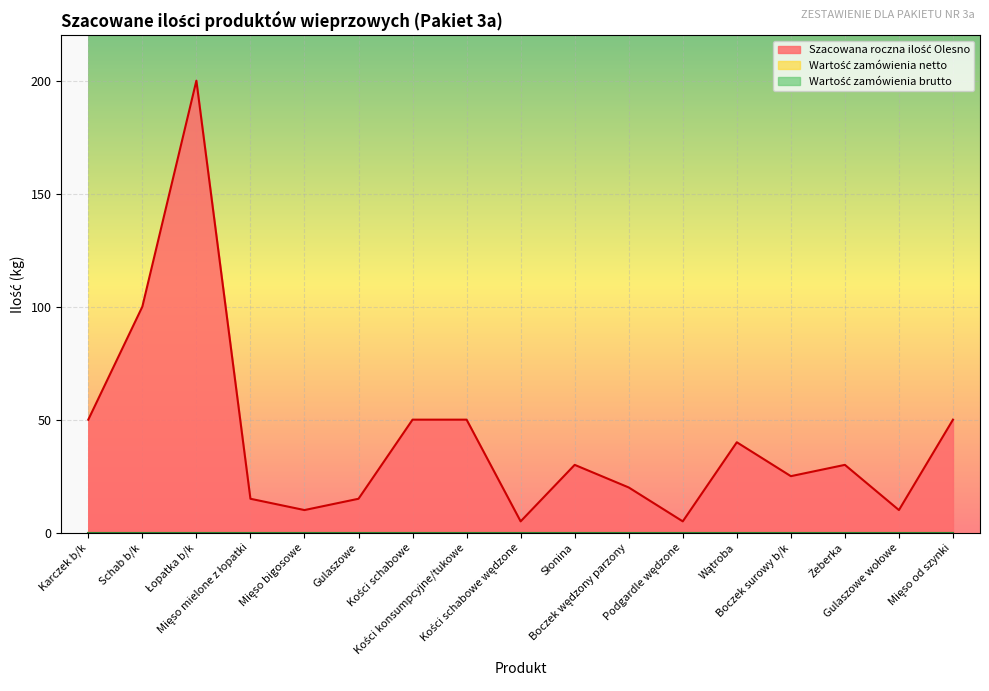

True or false: Wartość zamówienia brutto and Wartość zamówienia netto intersect in this chart.

False